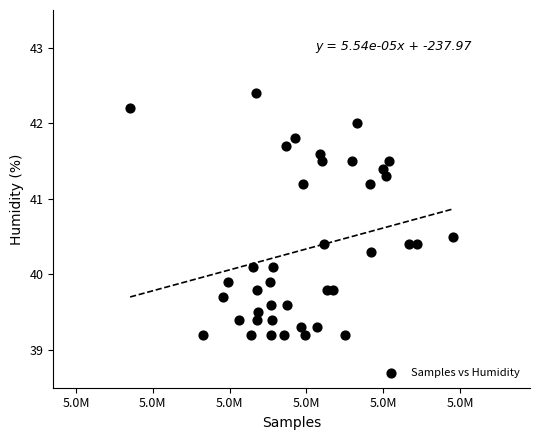

What is the range of X values (max minus min)?

21021.0